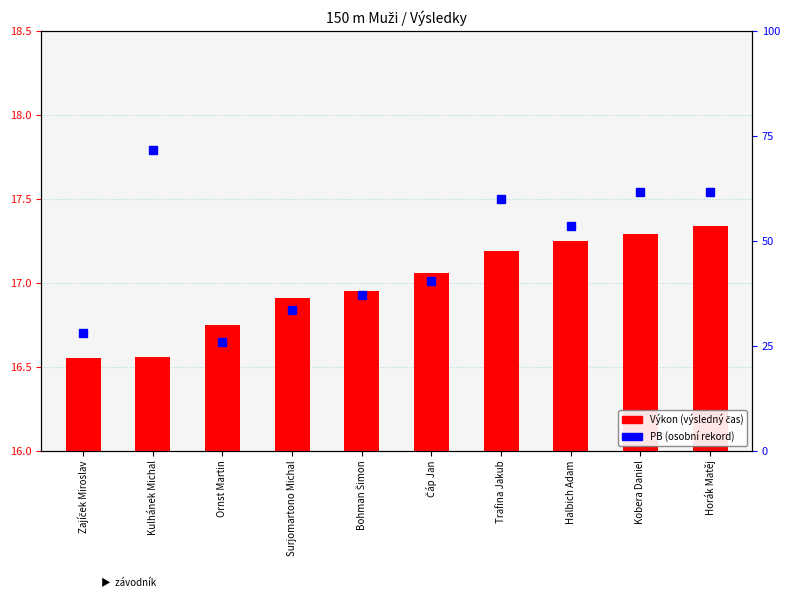

List the labels in order of value, smallest first.

Zajíček Miroslav, Kulhánek Michal, Ornst Martin, Surjomartono Michal, Bohman Šimon, Čáp Jan, Trafina Jakub, Halbich Adam, Kobera Daniel, Horák Matěj